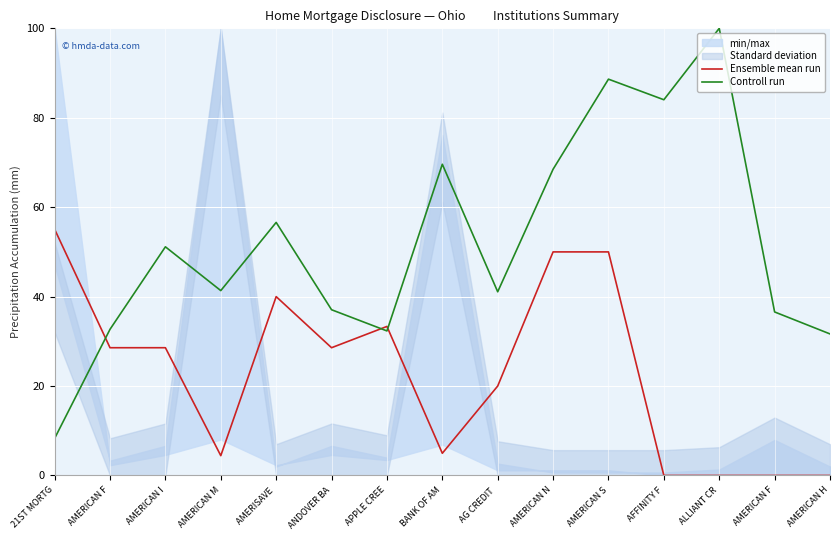

How many categories are shown in the chart?

15